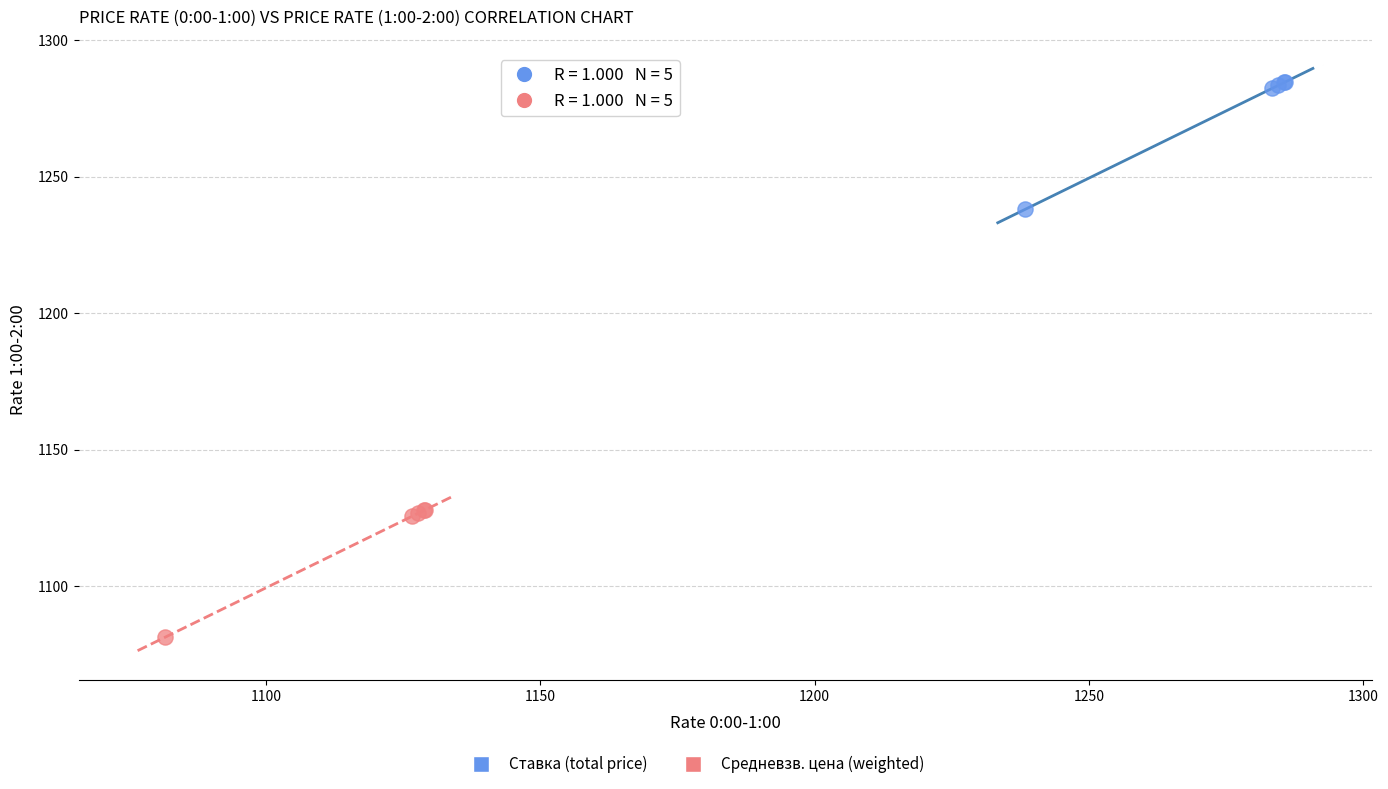

Which series contains the lowest Y value?

Средневзв. цена (weighted)